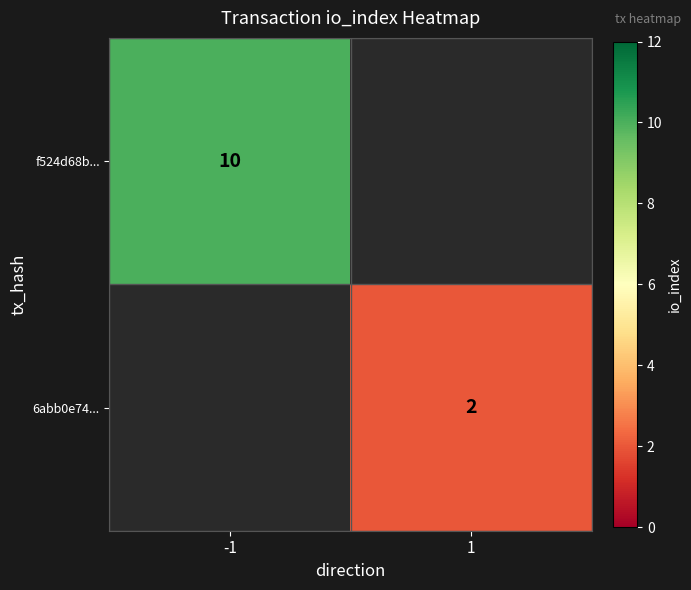

The value of 6abb0e74... at 1 is 2. True or false?

True